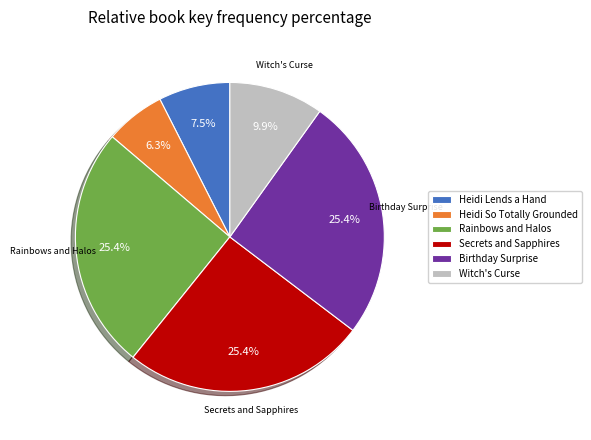

Which category has the smallest portion of the pie?

Heidi So Totally Grounded